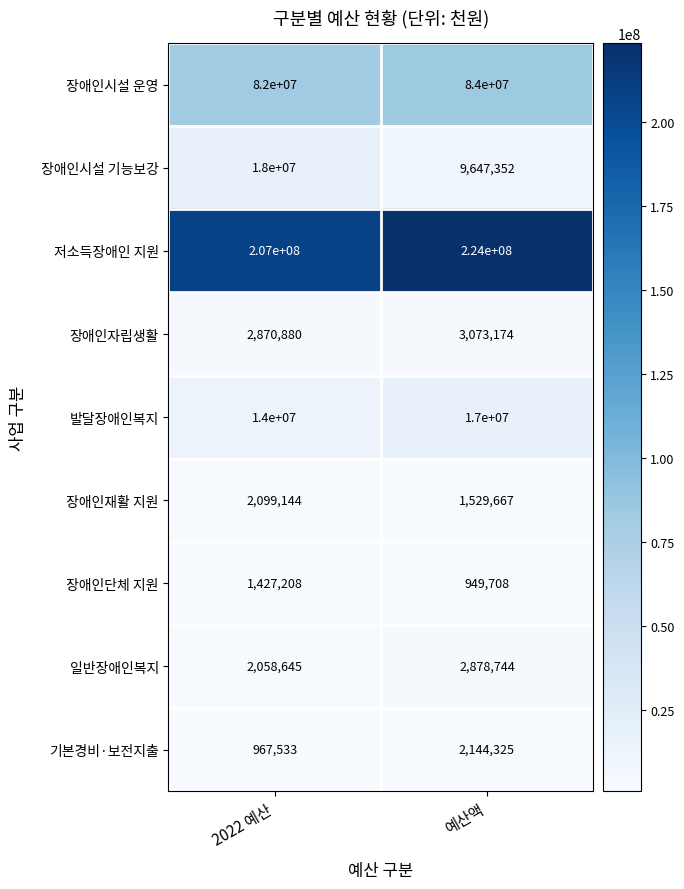

How many series are shown in this chart?

9